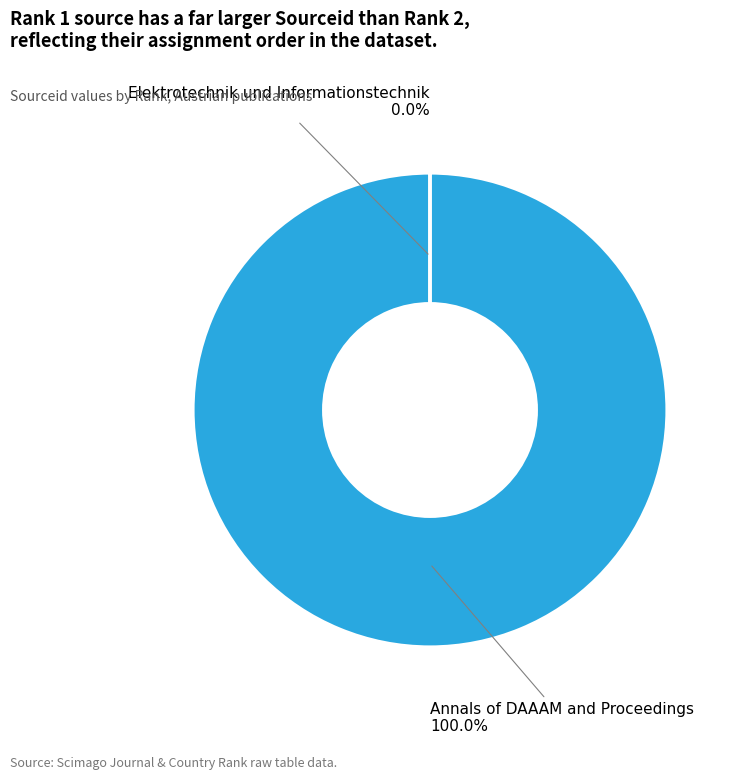

The Annals of DAAAM and Proceedings slice represents 100% of the pie. True or false?

True